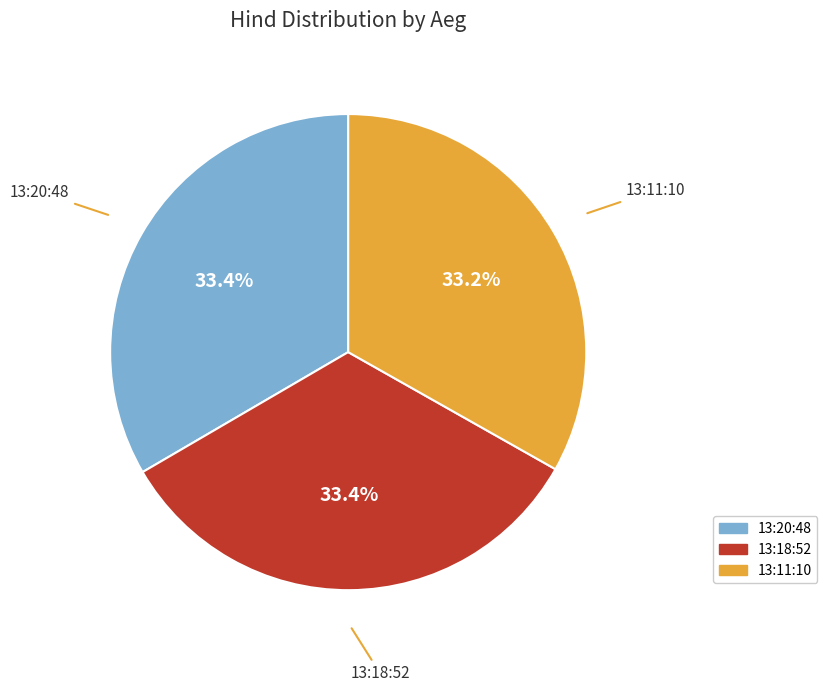

The 13:18:52 slice represents 33% of the pie. True or false?

True